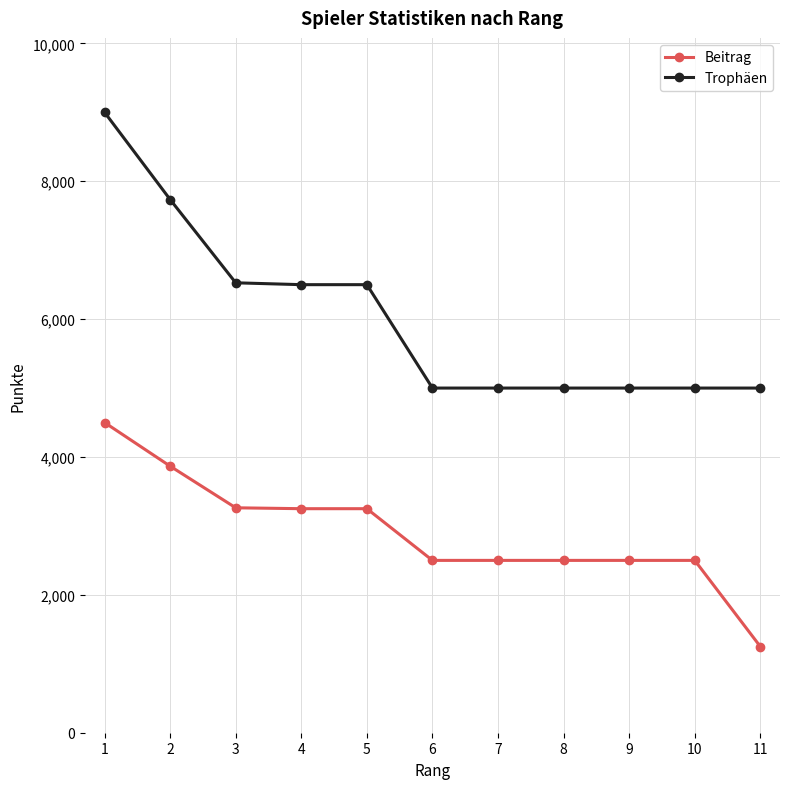

Does the chart display data point markers on the line(s)?

Yes